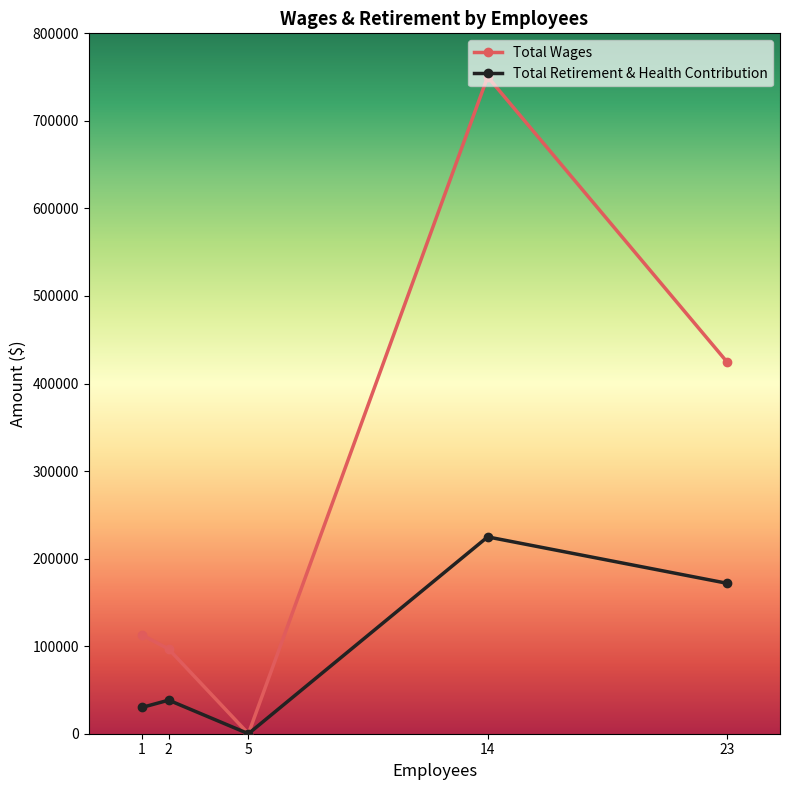

What is the value of the Total Wages point at the 4th from the left?

750409